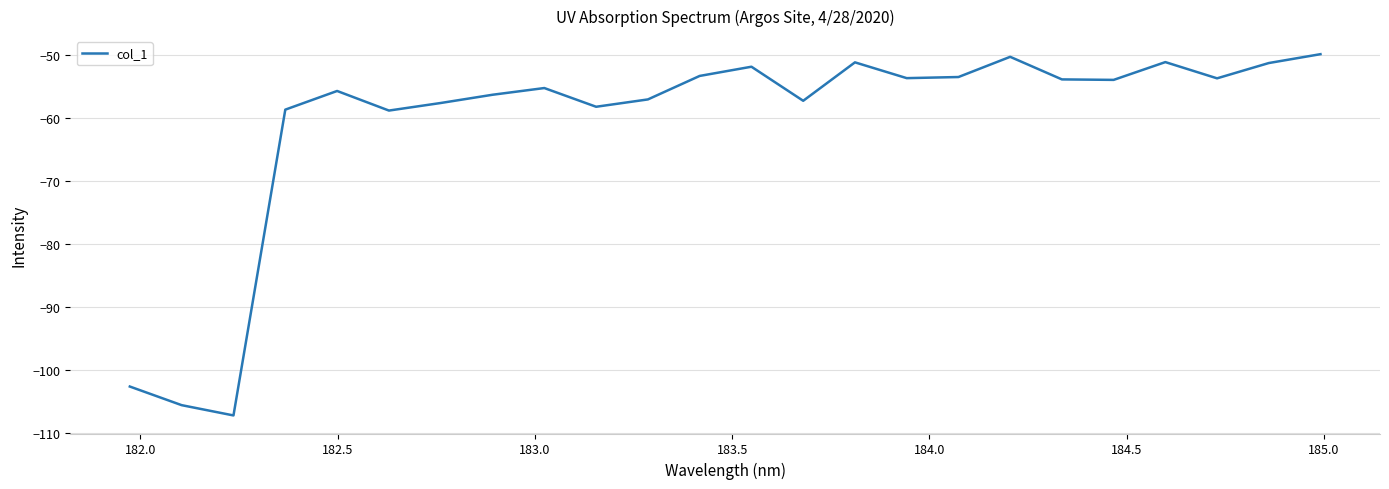

How many categories are shown in the chart?

24